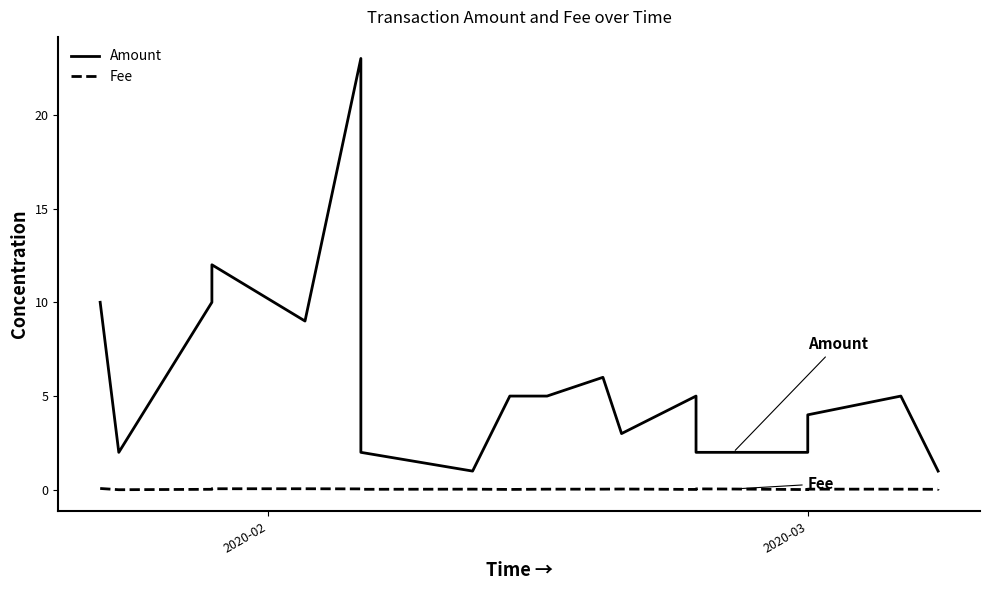

True or false: Fee has more than 0 points higher than both neighbors.

True